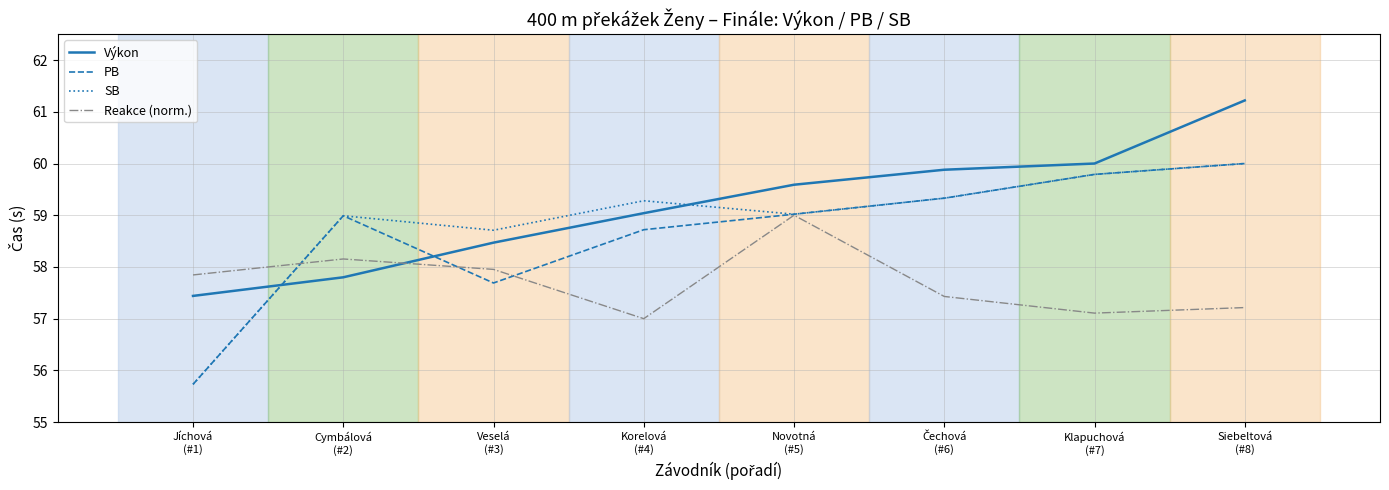

Which series ends up on top after the final intersection of SB and Výkon?

Výkon